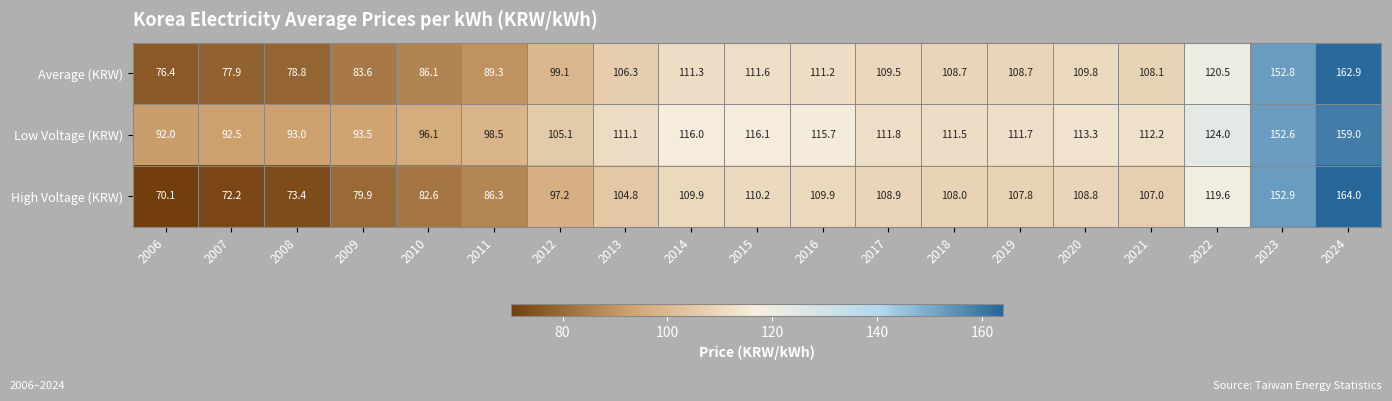

What is the maximum value shown in the chart?

164.0